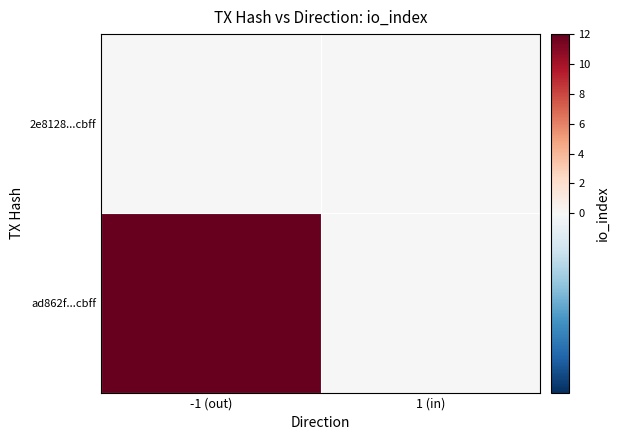

Which has a higher value, 1 (in) or -1 (out)?

1 (in)